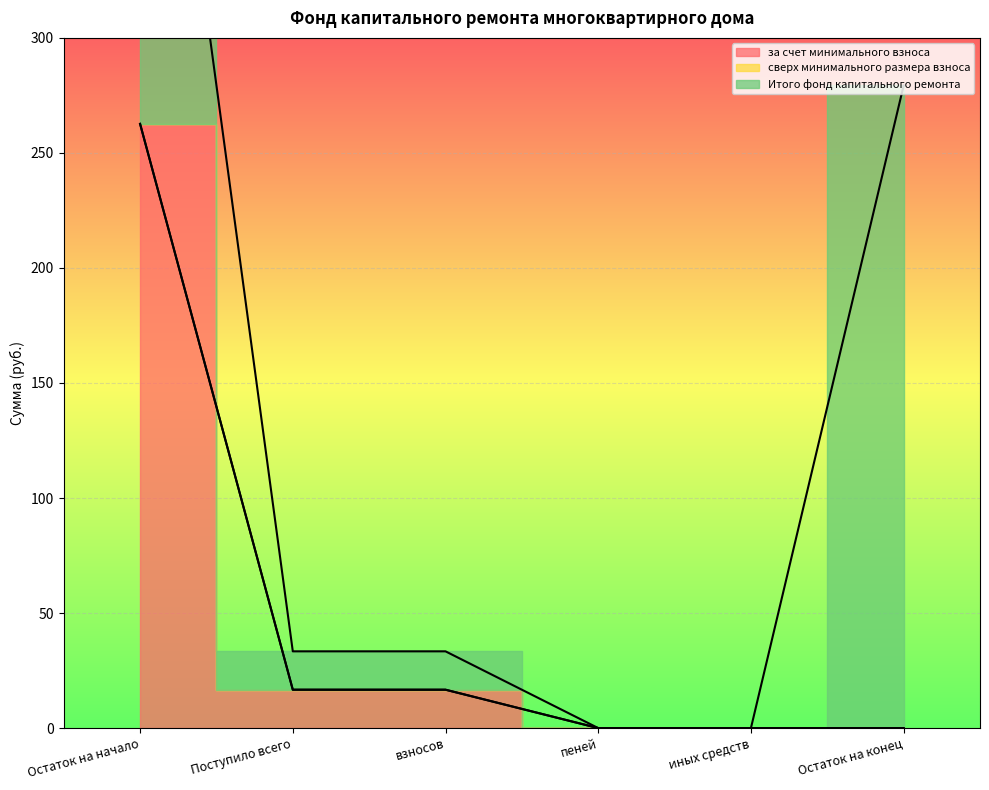

What are all the series names shown in the legend?

за счет минимального взноса, сверх минимального размера взноса, Итого фонд капитального ремонта